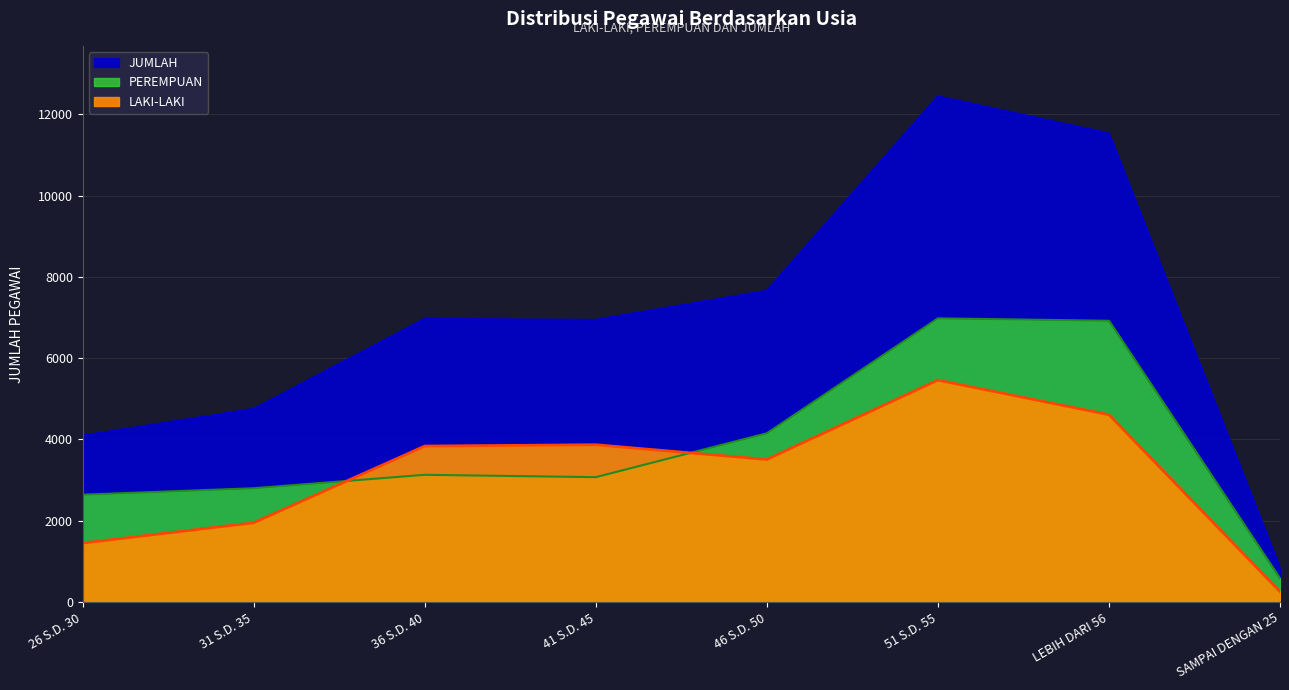

What is the value of the JUMLAH point at the 6th from the left?

12441